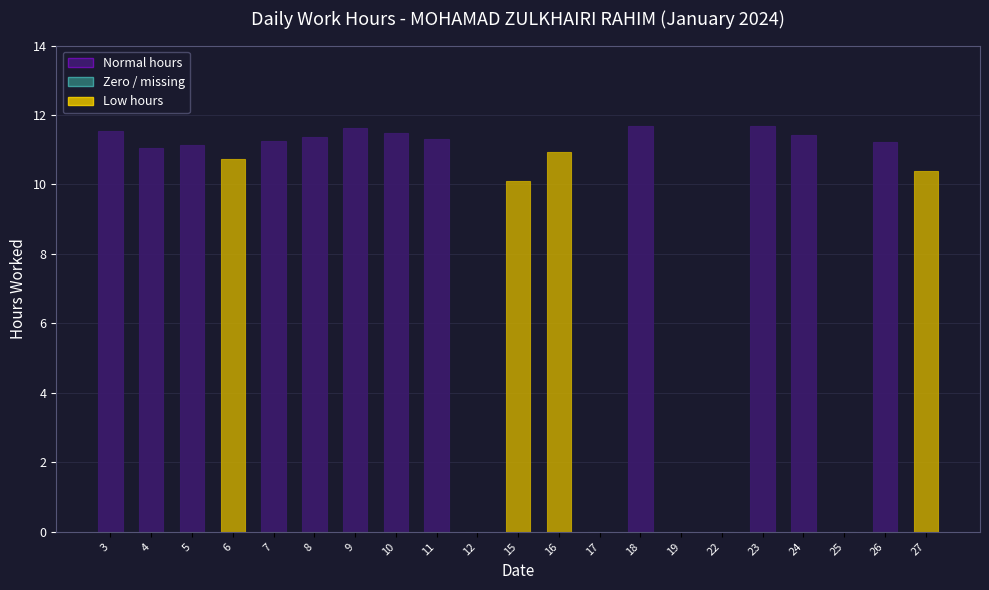

Between 5 and 6, which is larger?

5